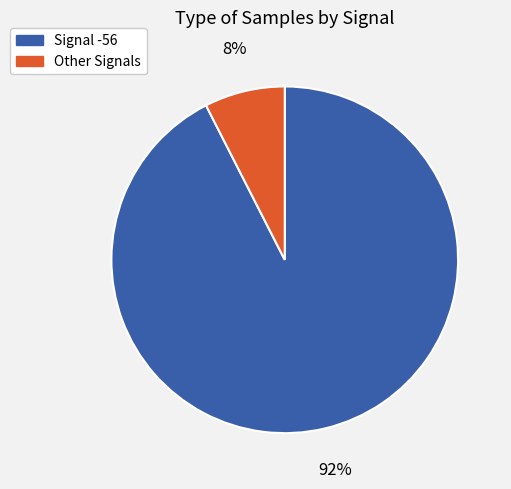

To the nearest percent, what percentage of the pie is Signal -56?

92%